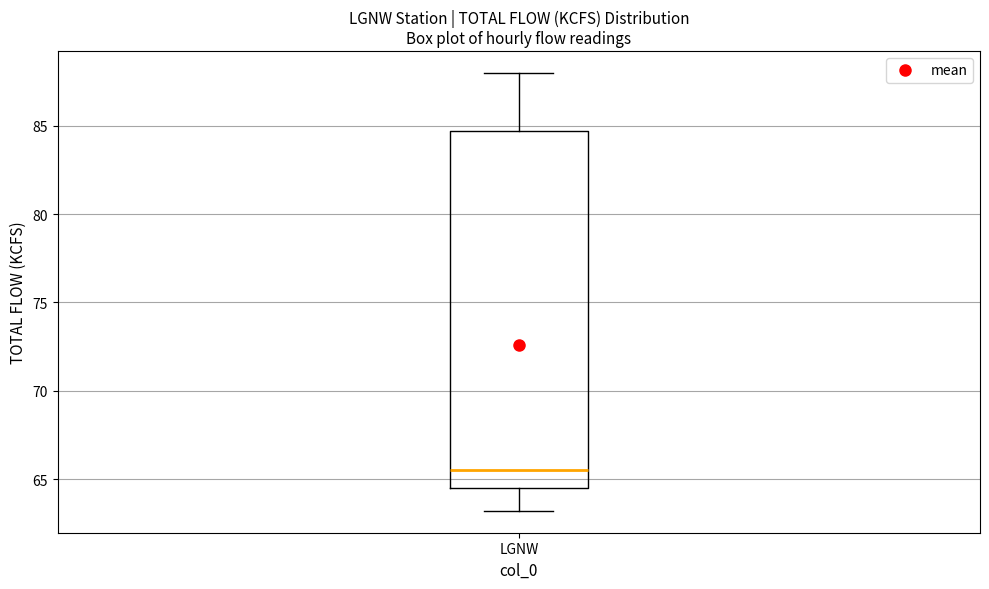

Transcribe this box plot: give where the median line is, the range the box spans, and where the two whiskers end, as read against the y-axis. The values are not printed on the chart, so give them approximately, as read against the axis.

median 65.5, box 64.5 to 84.5, whiskers 63.0 to 88.0